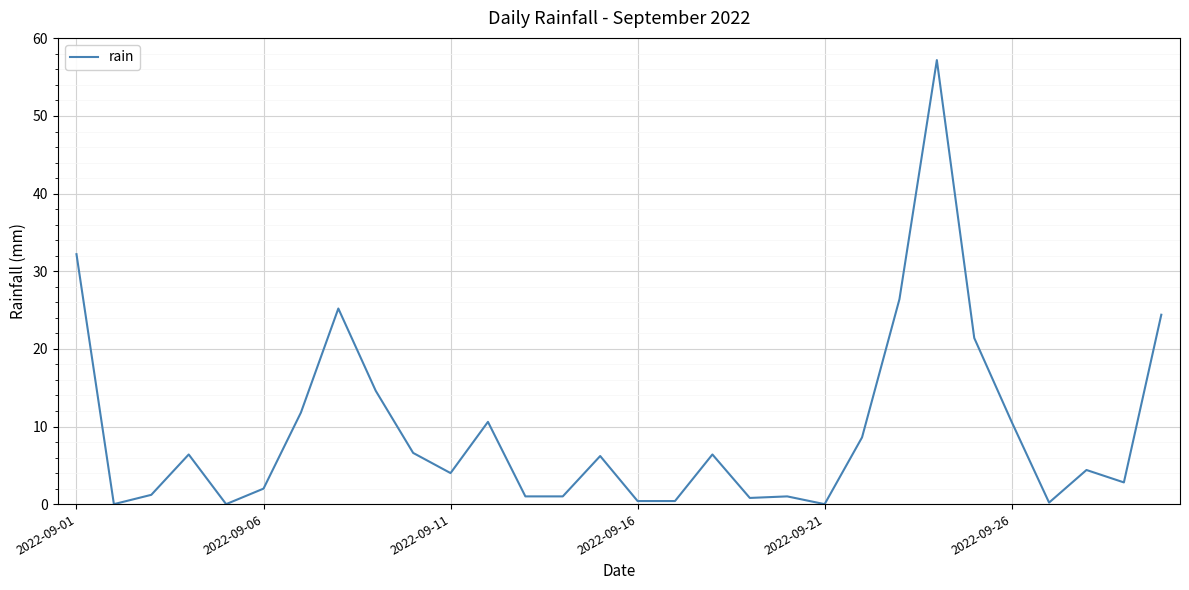

What is the greatest value displayed?

57.2